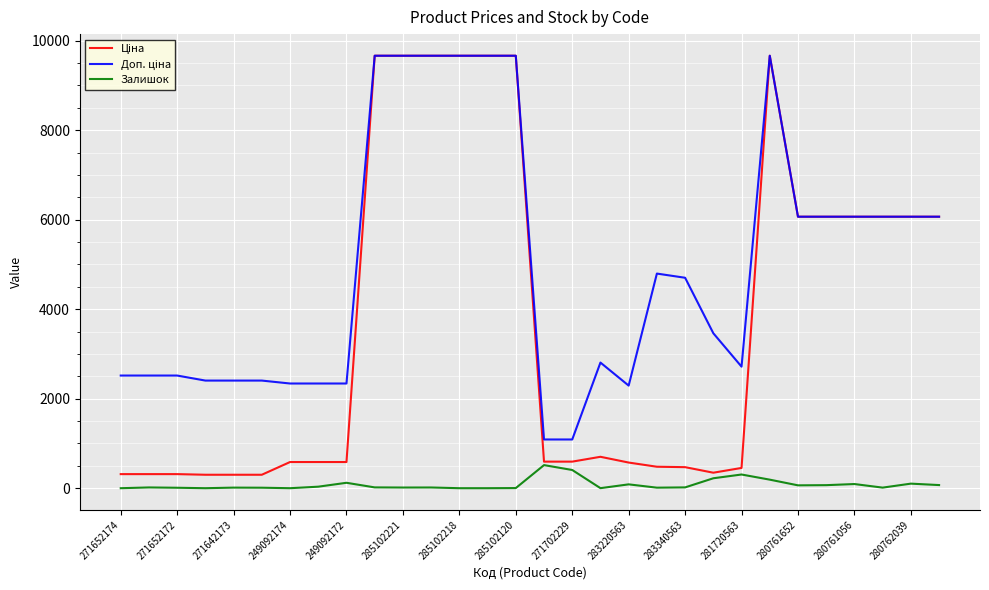

What is the greatest value displayed?

9664.7